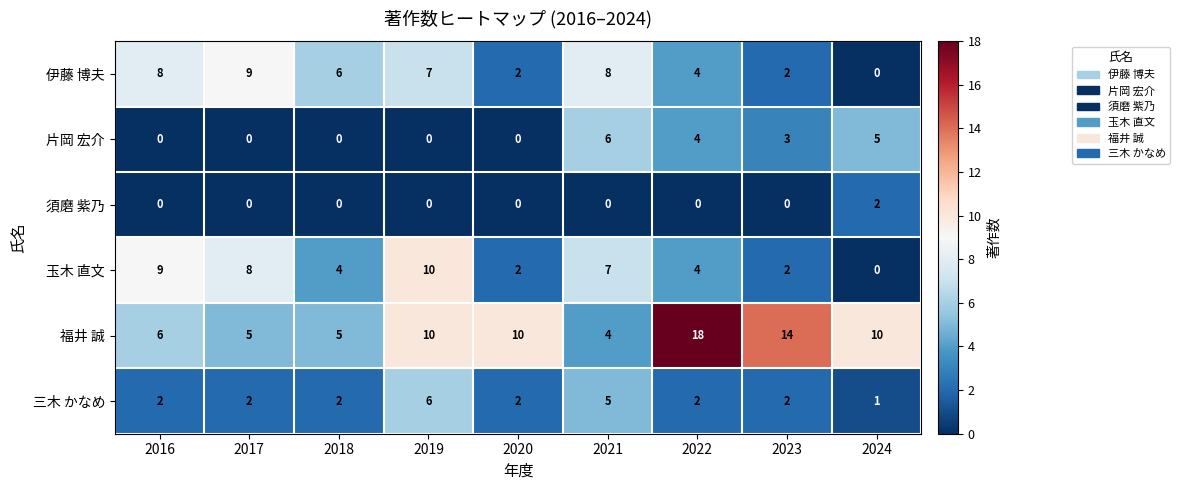

How many categories are shown in the chart?

9